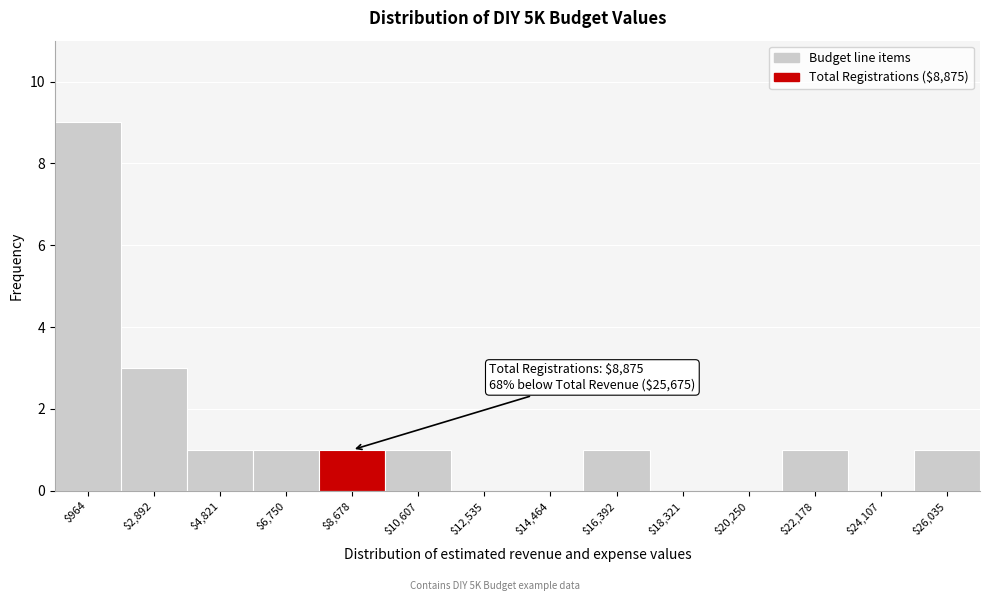

Over which range of the x-axis is the bar tallest?

0 to 2000